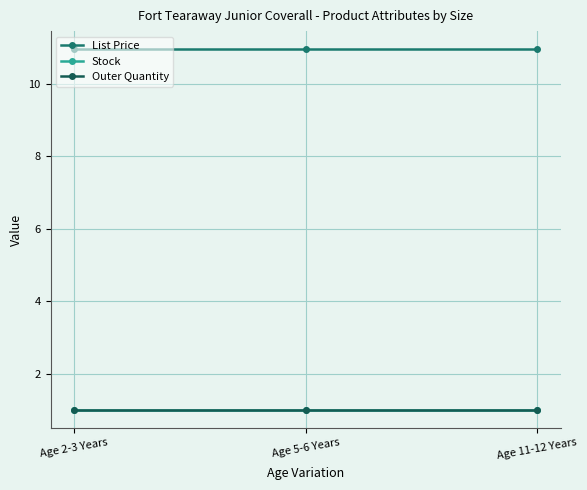

Rank the series by their maximum value, from highest to lowest.

List Price, Stock, Outer Quantity